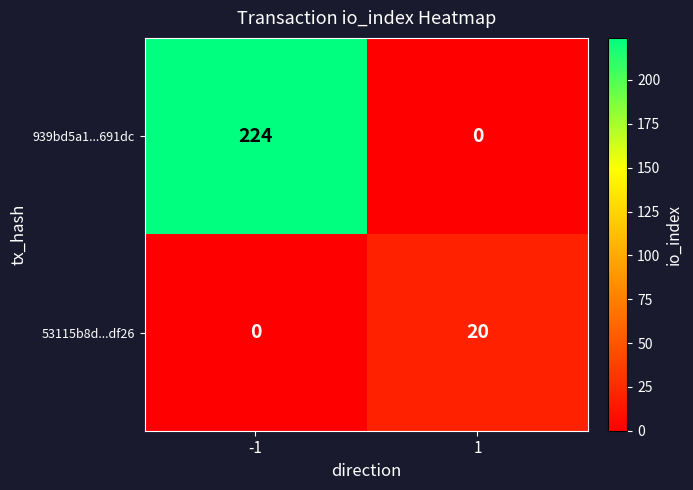

What is the difference between the highest and lowest values at 1?

20